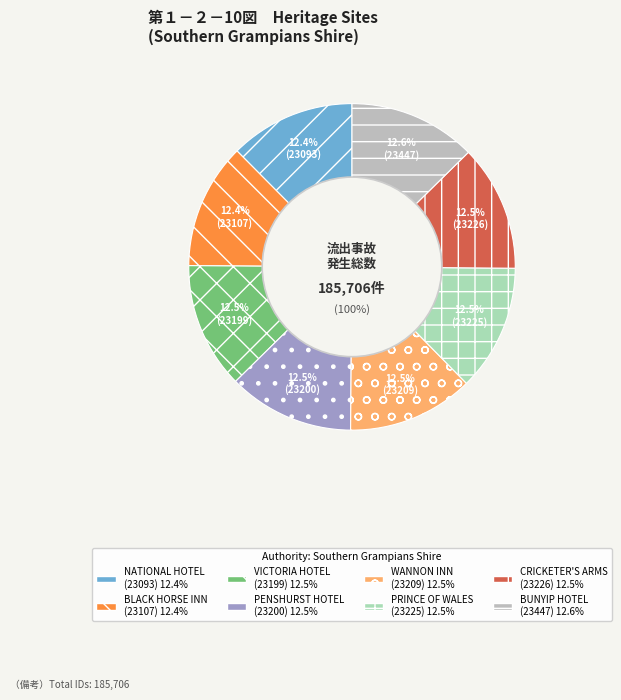

What is the largest slice in the pie chart?

BUNYIP HOTEL